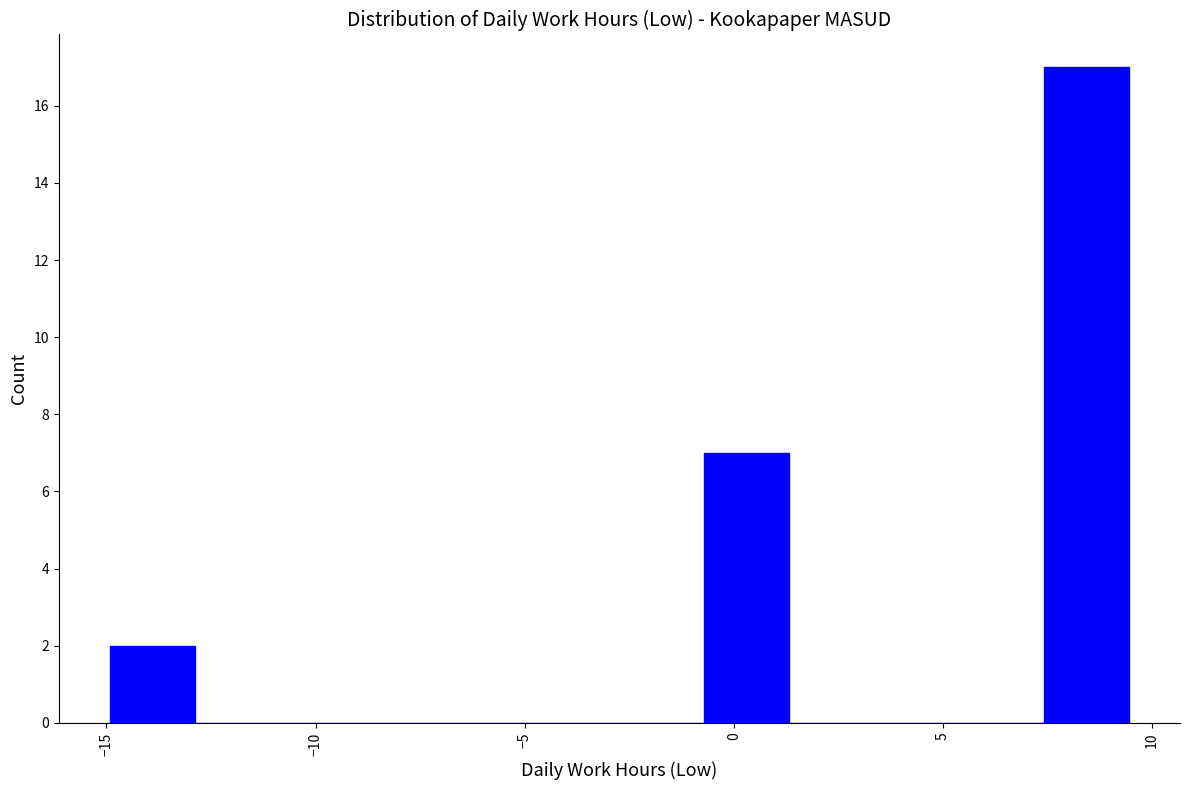

Reading left to right, transcribe this chart: for each bar, give the range it covers on the x-axis and its height. Neither the bar edges nor the heights are printed on the chart, so give them approximately, as read against the axes.

-15.0 to -13.0: 2
-13.0 to -11.0: 0
-11.0 to -9.0: 0
-9.0 to -7.0: 0
-7.0 to -5.0: 0
-5.0 to -2.5: 0
-2.5 to -0.5: 0
-0.5 to 1.5: 7
1.5 to 3.5: 0
3.5 to 5.5: 0
5.5 to 7.5: 0
7.5 to 9.5: 17